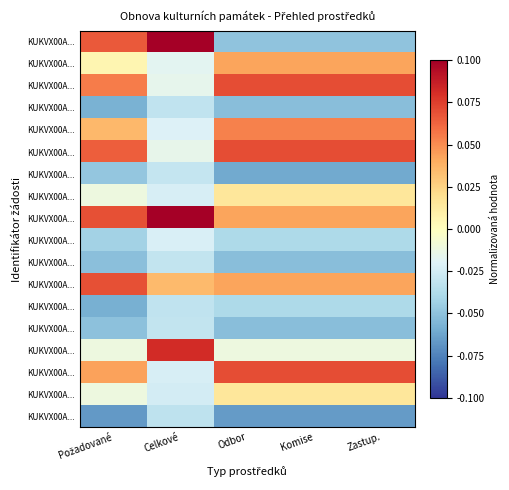

At how many categories does at least one series exceed 0?

5